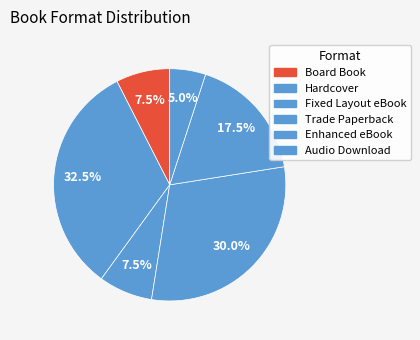

Which slice is the largest?

Hardcover